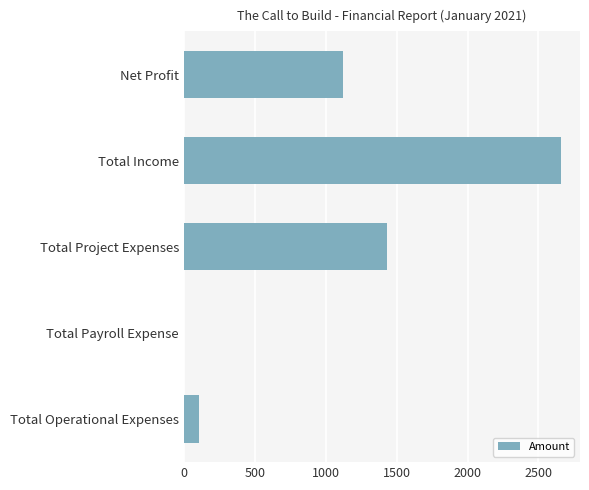

Which has a higher value, Net Profit or Total Income?

Total Income